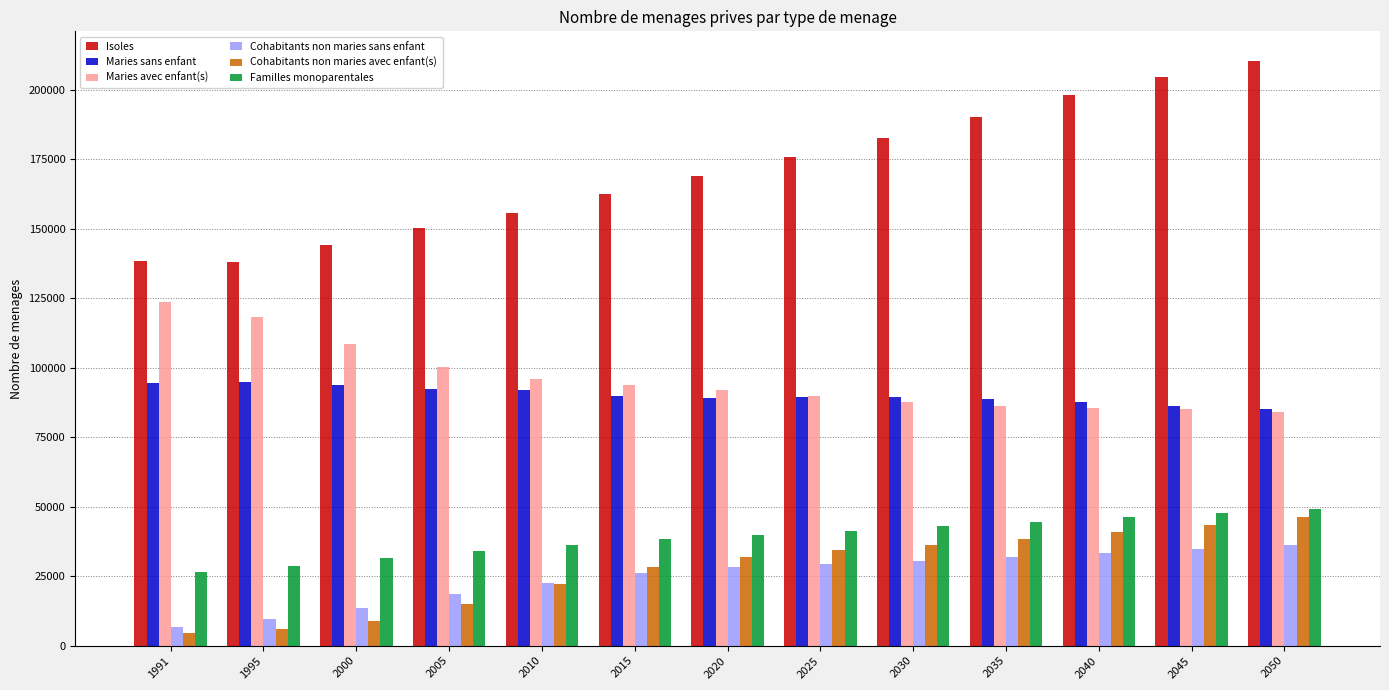

Which series has the widest spread of values?

Isoles